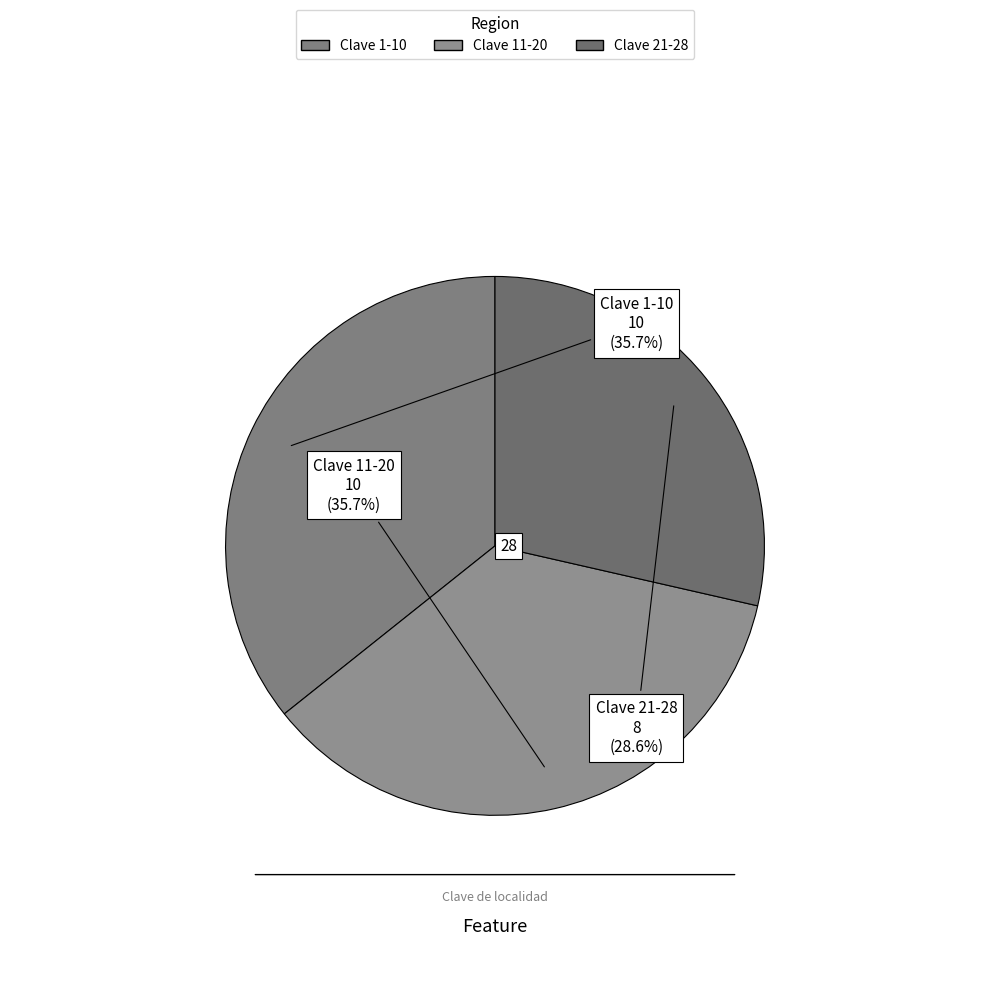

Count the number of slices in the pie.

3